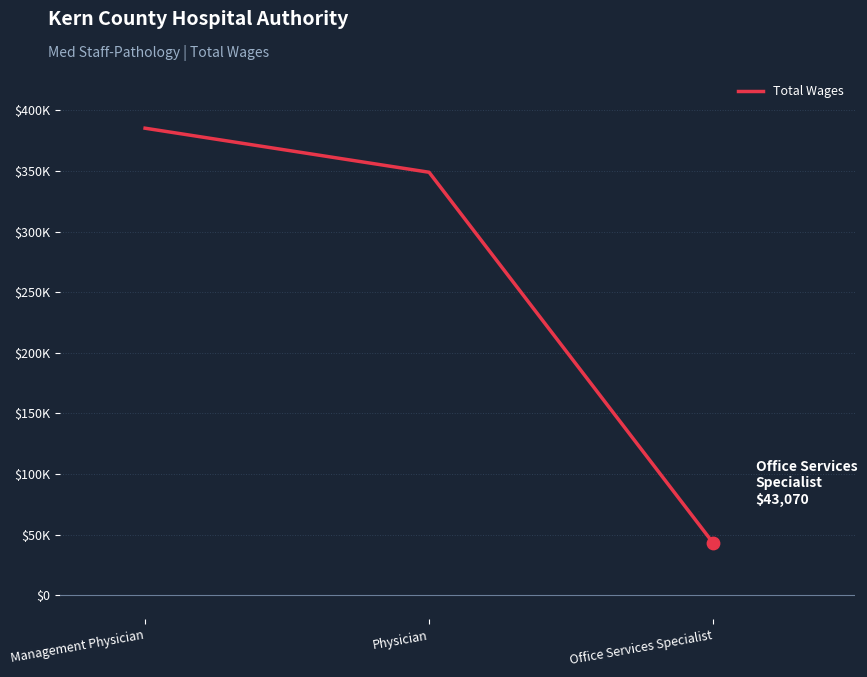

What is the ratio of the value at Management Physician to the value at Office Services Specialist?

8.9